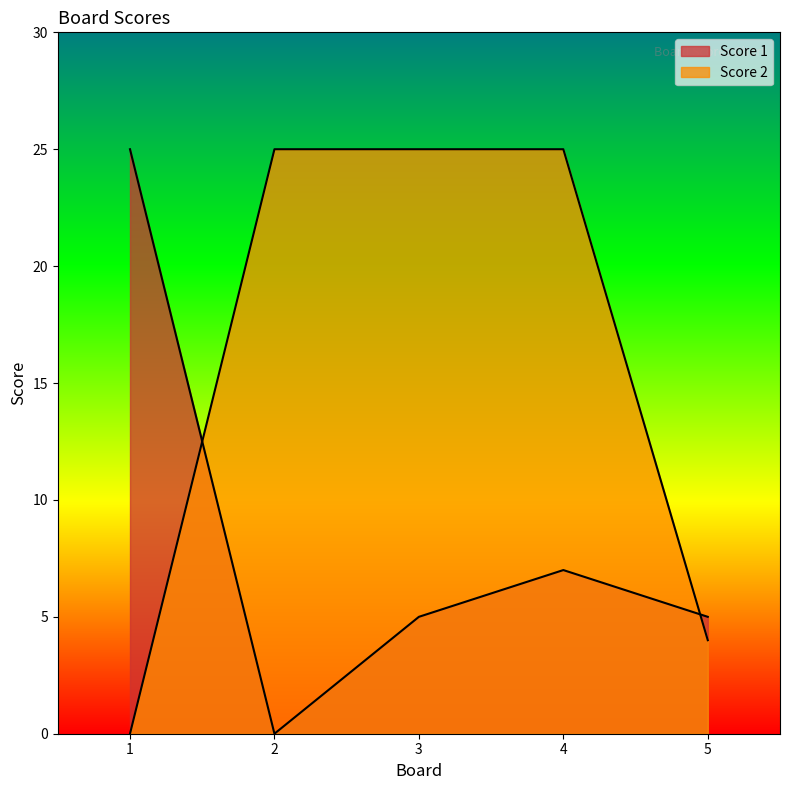

How many lines are shown in the chart?

2